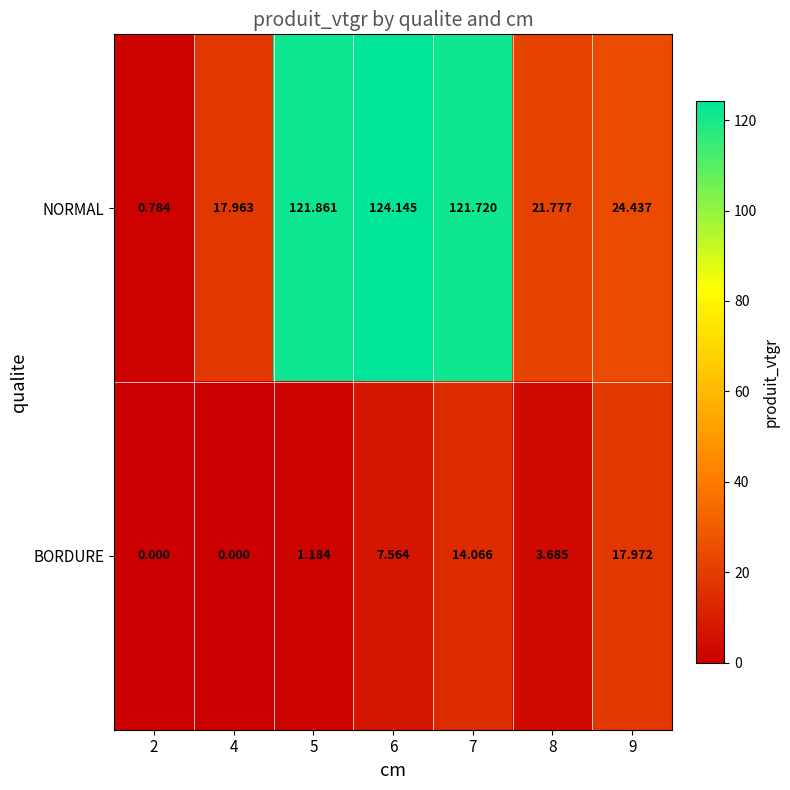

How many data points in NORMAL are above 24?

4